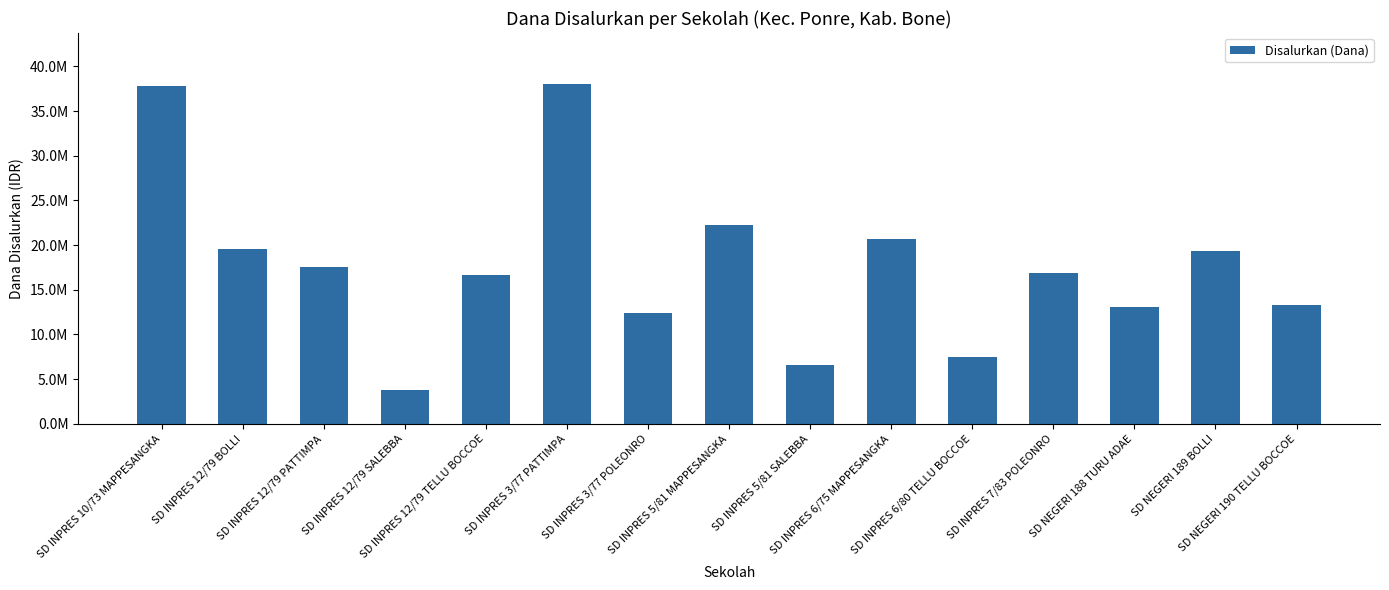

The chart shows a value of 7425000 at SD INPRES 6/80 TELLU BOCCOE. True or false?

True